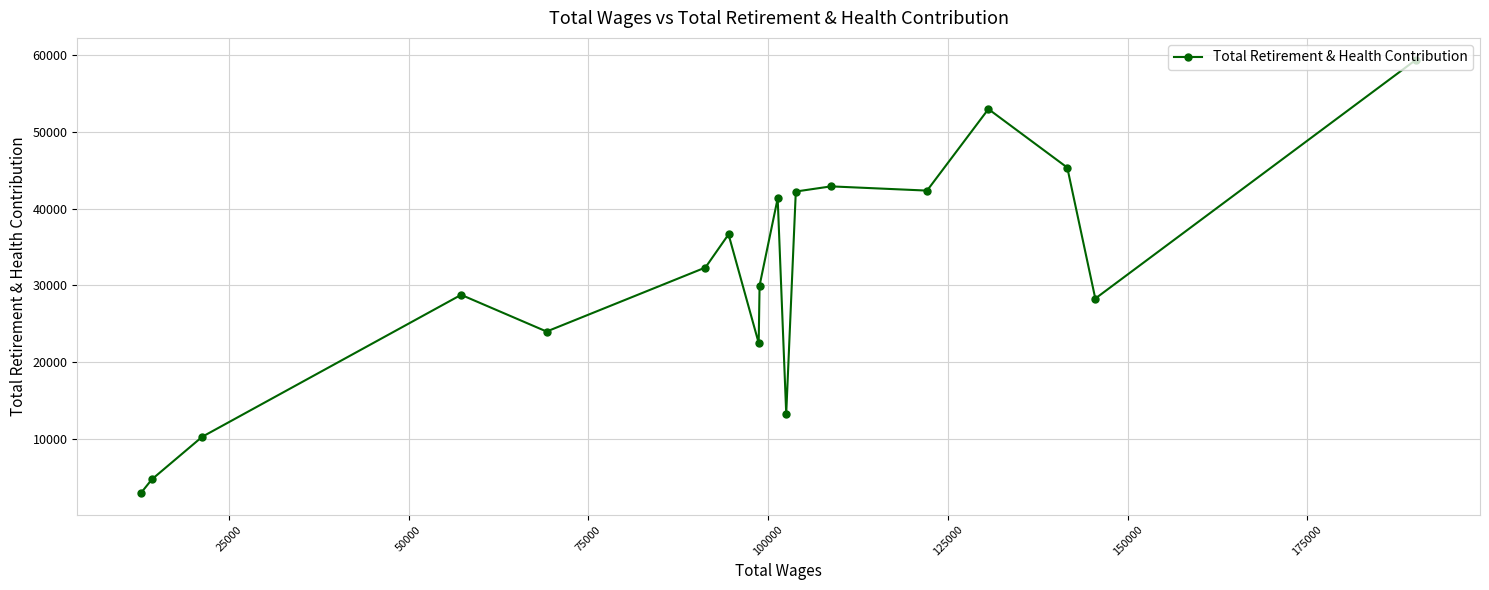

What is the minimum value shown in the chart?

2912